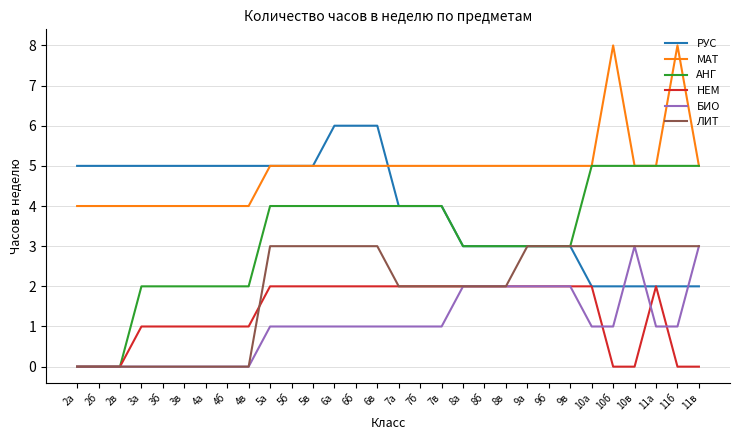

How many times do РУС and БИО cross each other?

3